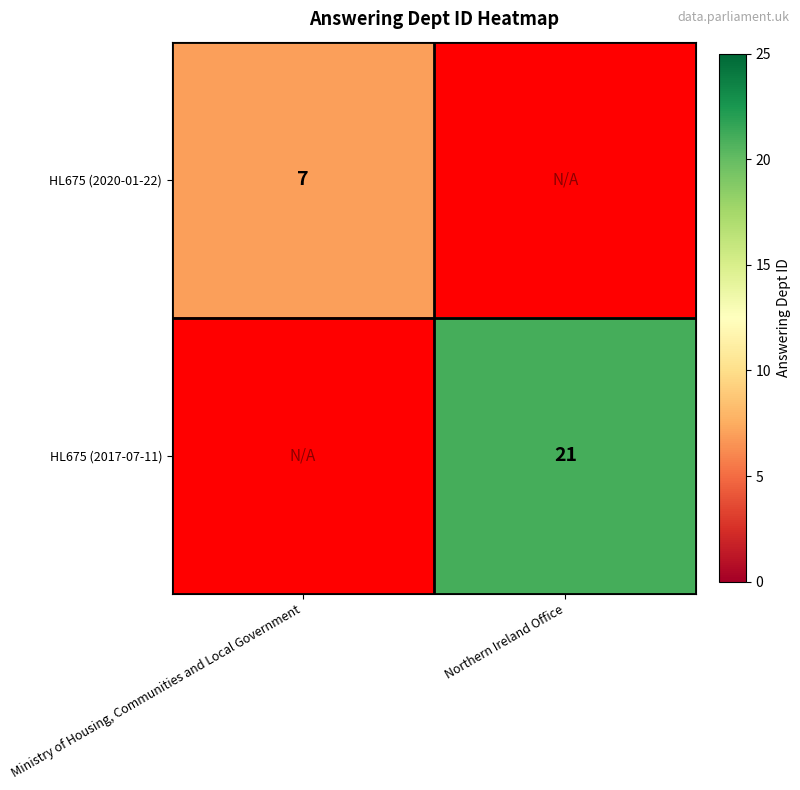

How many distinct data groups are displayed?

2